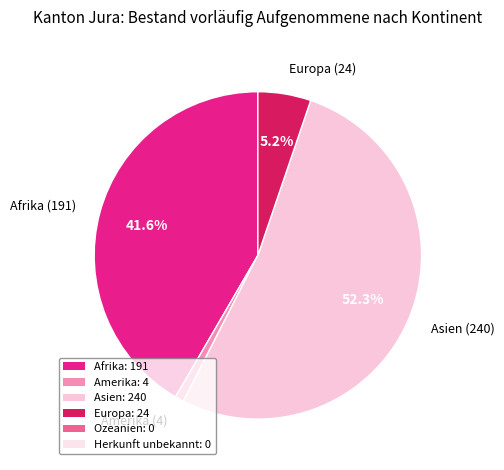

Is there a majority slice in this chart?

Yes